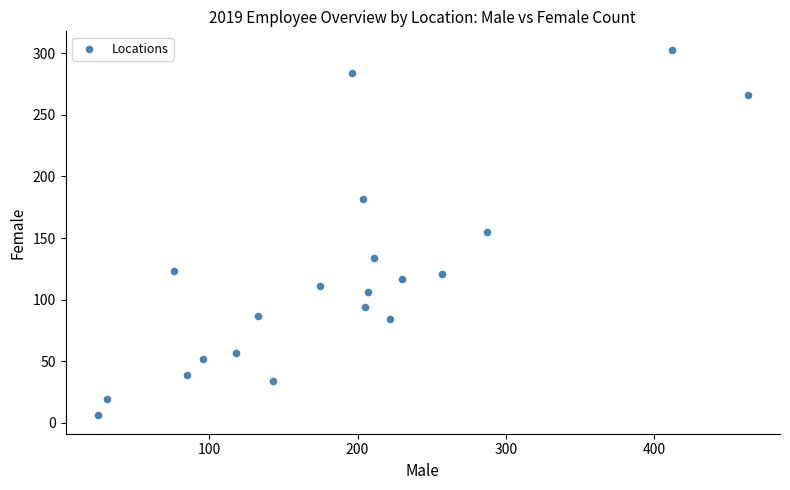

What is the range of X values (max minus min)?

438